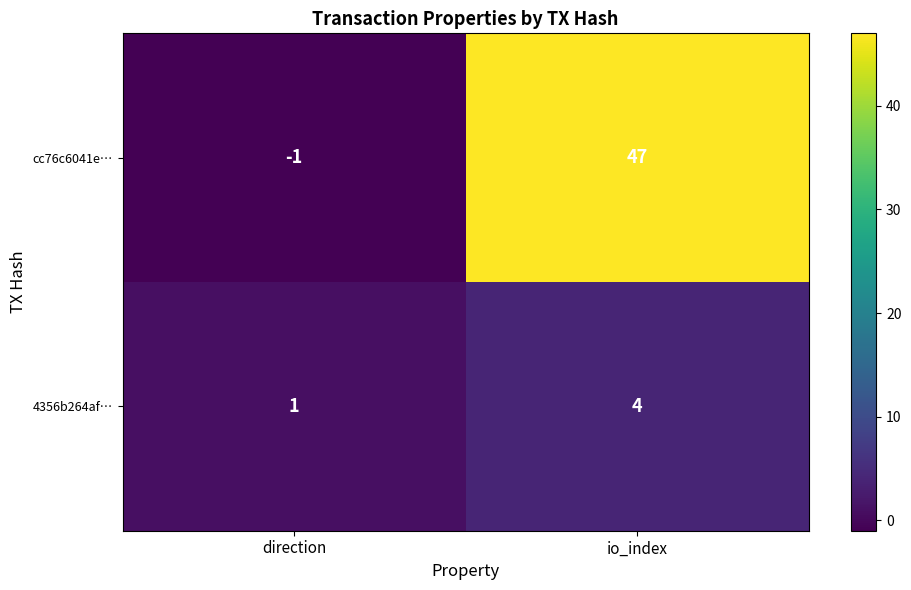

What is the difference between the 4356b264af… values at io_index and direction?

3